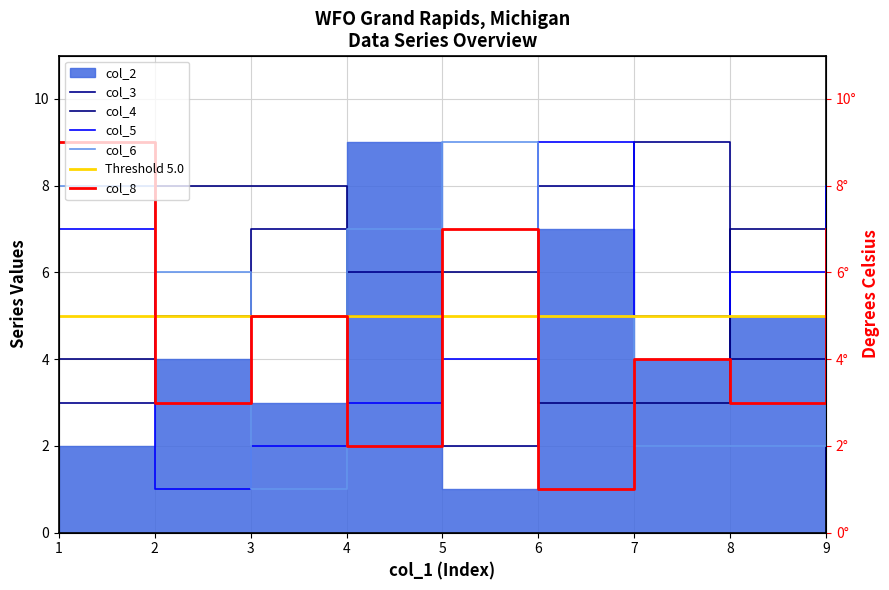

At which category does the chart reach its minimum across all series?

9